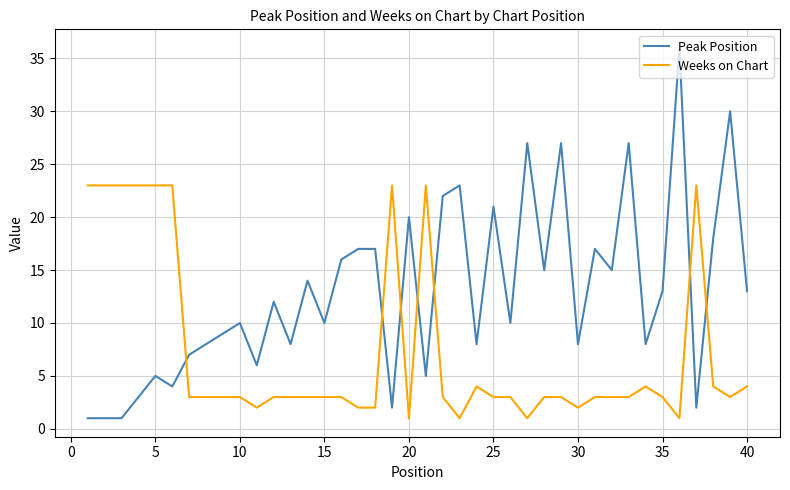

After their last crossing, which series has the higher values: Weeks on Chart or Peak Position?

Peak Position